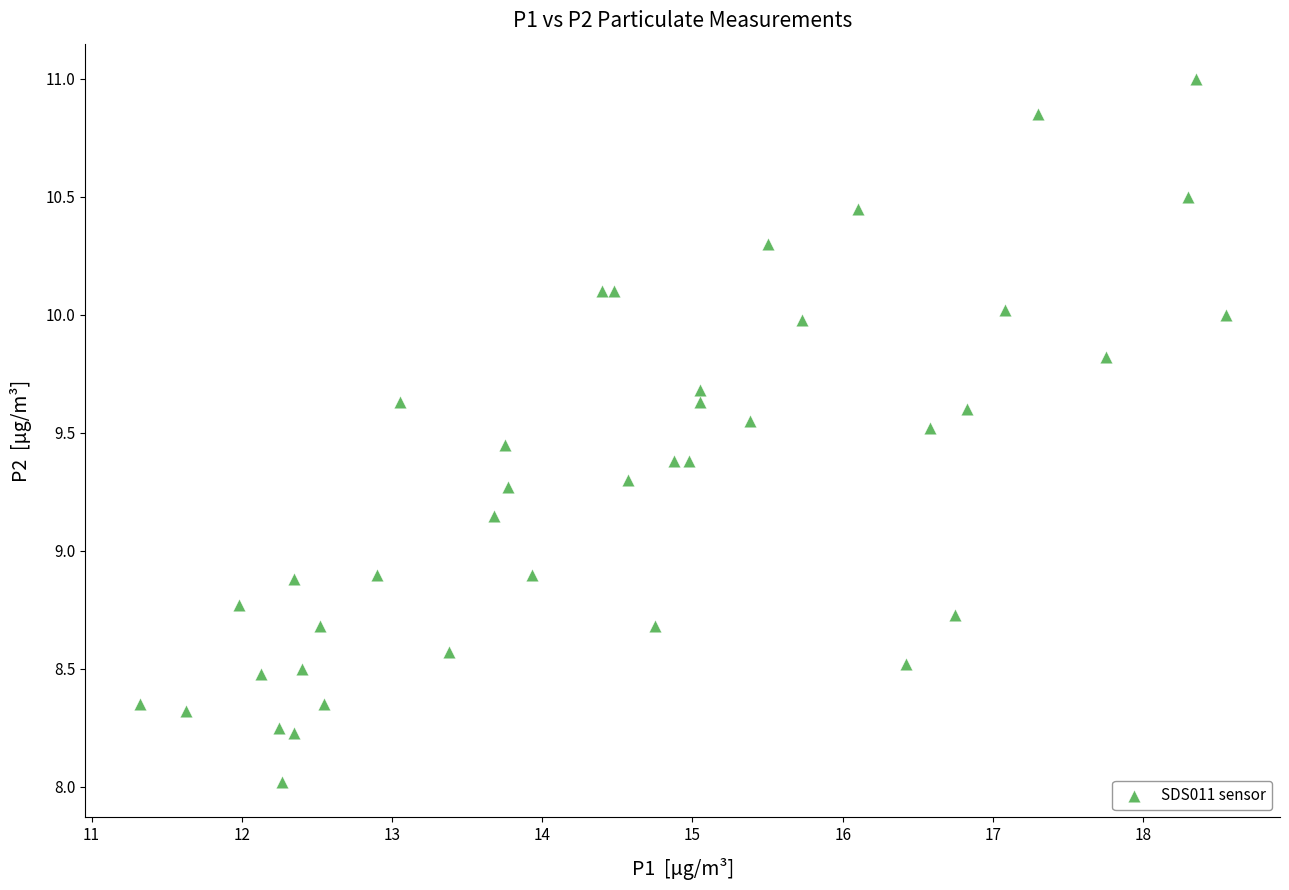

What is the range of X values (max minus min)?

7.2